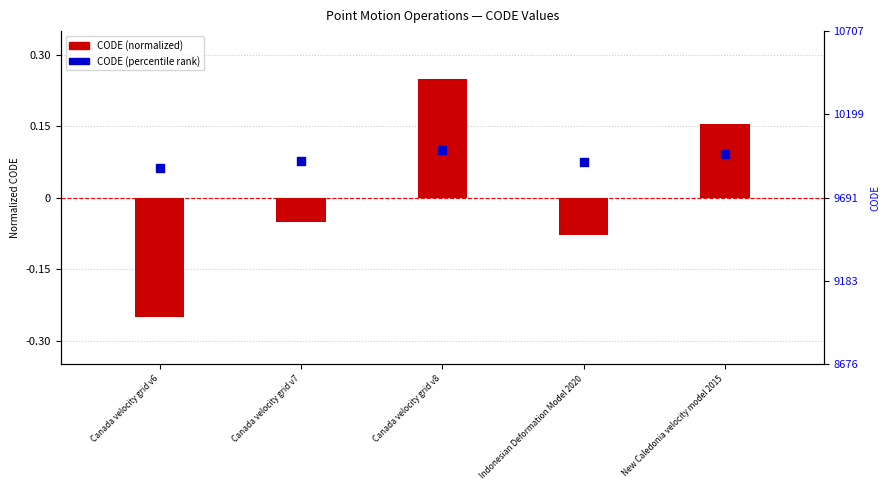

Which series has the largest total across all categories?

CODE (percentile rank)